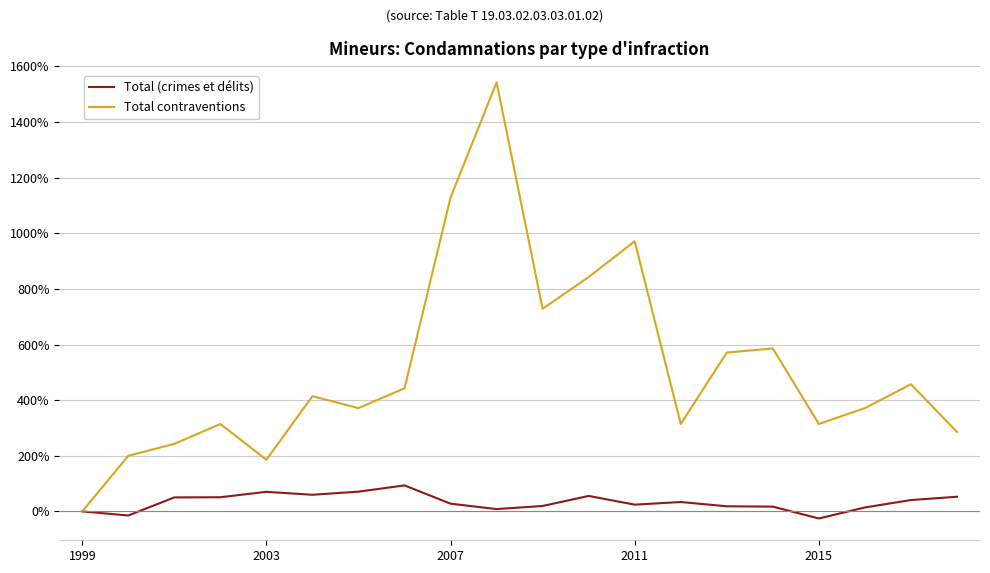

List the series in order of their overall mean, highest first.

Total contraventions, Total (crimes et délits)